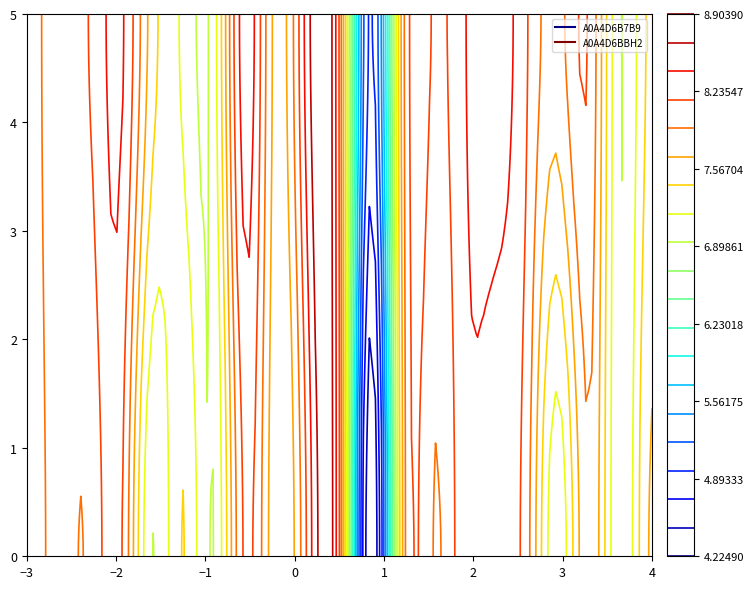

Rank the series at 6 from highest to lowest value.

A0A4D6BBH2, A0A4D6B7B9